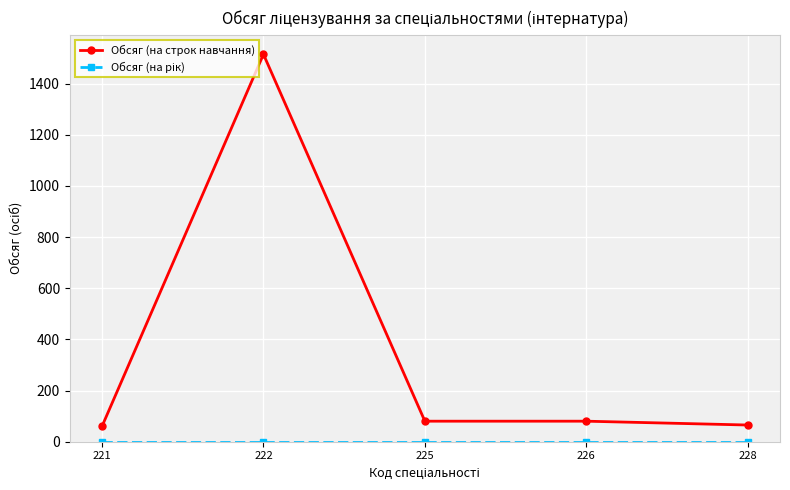

What is the total value across all series at 228?

65